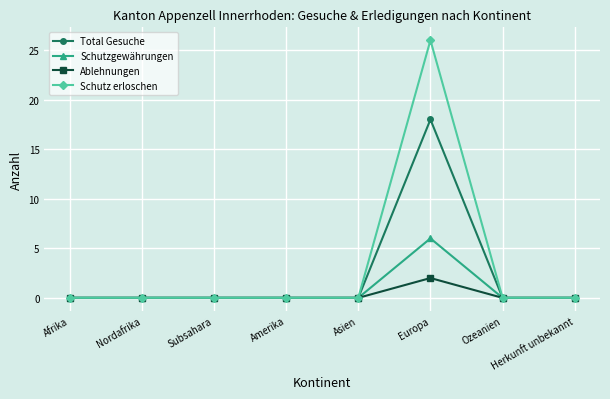

What is the maximum value shown in the chart?

26